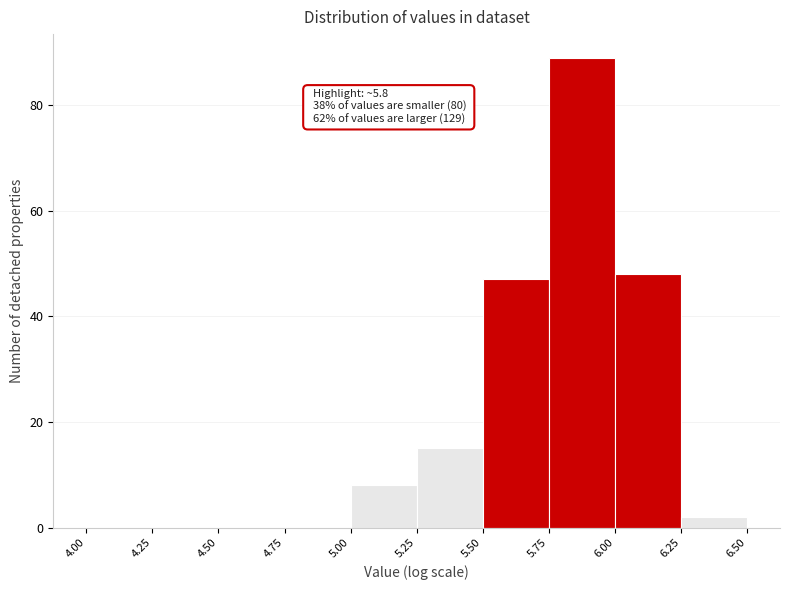

Over which range of the x-axis is the bar tallest?

5.75 to 6.00